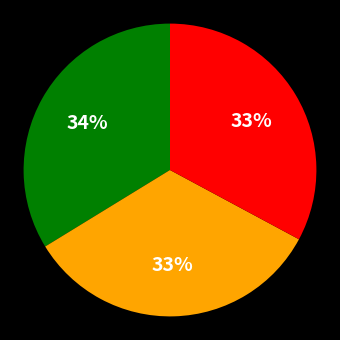

Count the number of slices in the pie.

3